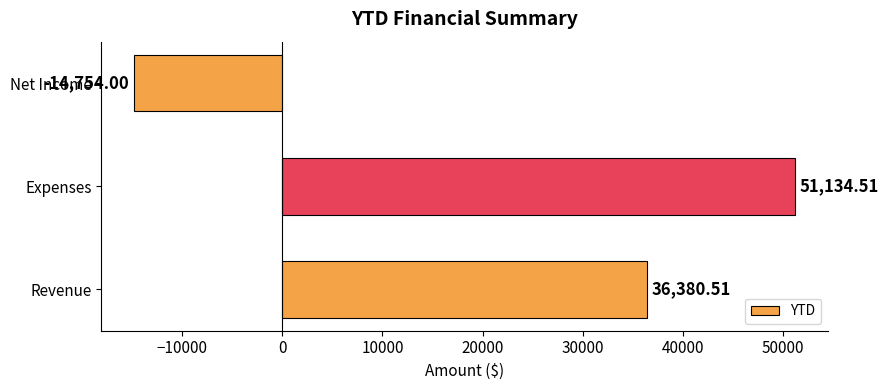

Are the bars horizontal?

Yes